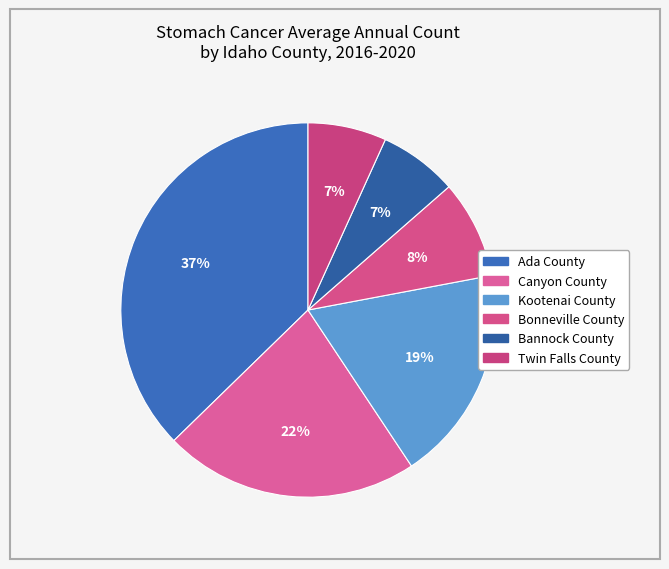

Count the number of slices in the pie.

6